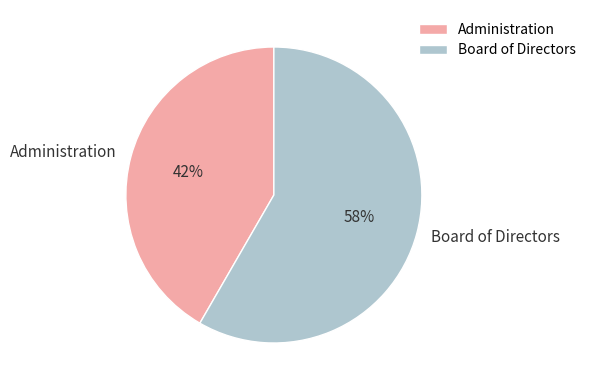

What is the smallest slice in the pie chart?

Administration